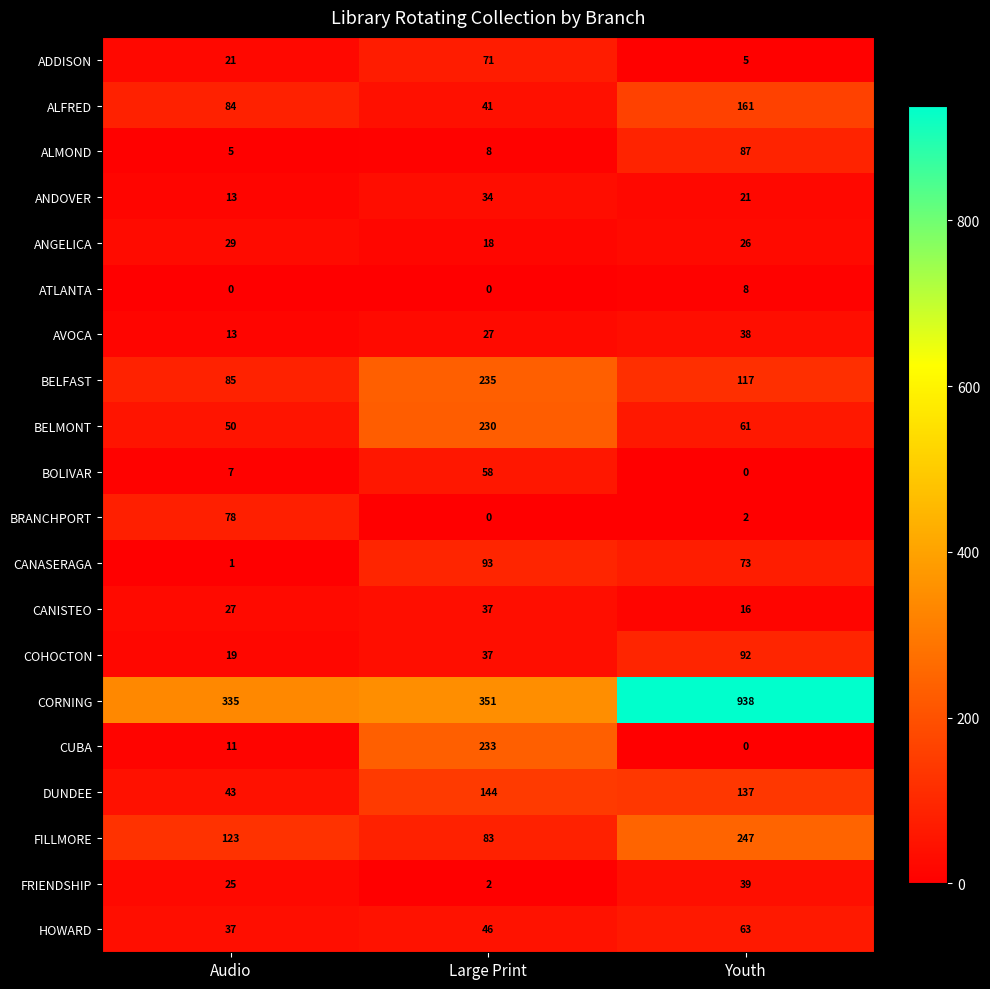

How many data points does each series have?

3